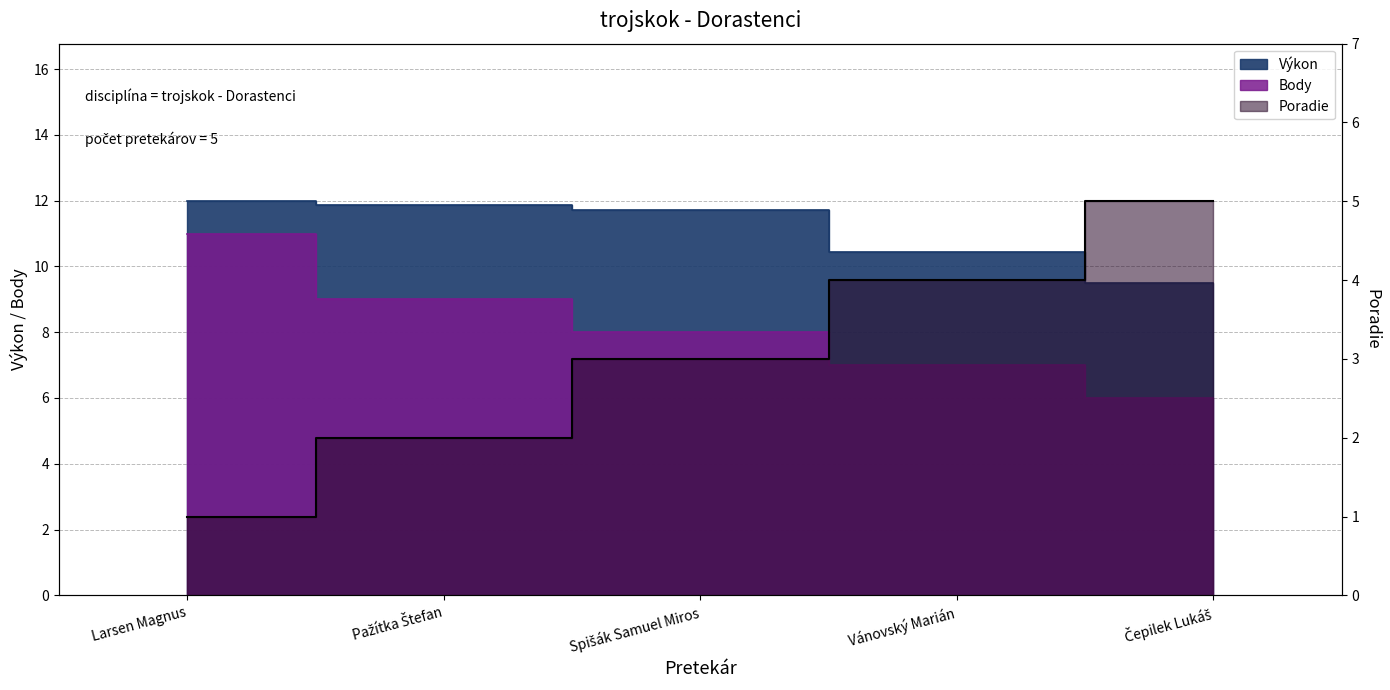

What is the sum of all Výkon values?

55.5